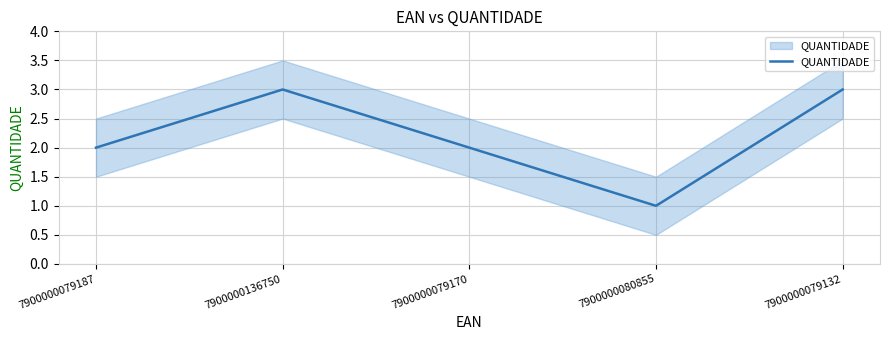

What is the difference between the values at 7900000079132 and 7900000079187?

1